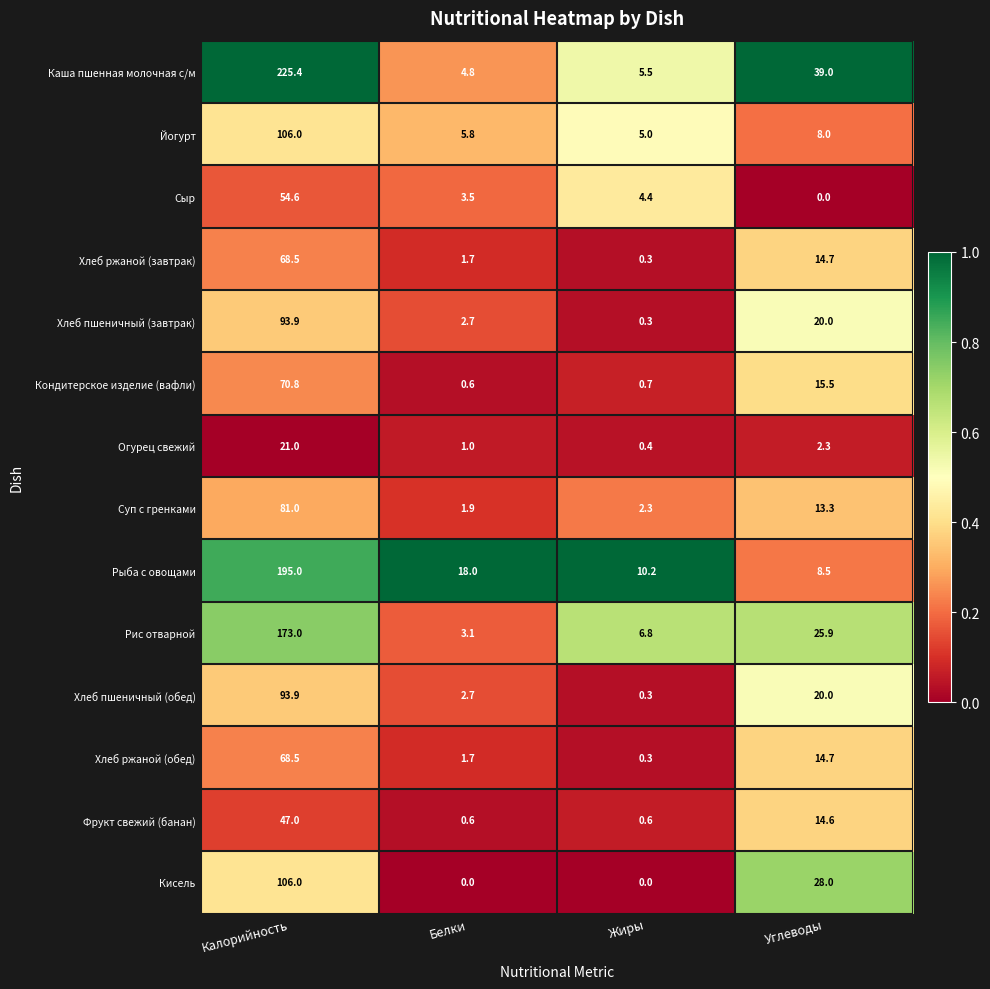

At which label is Хлеб ржаной (обед) closest to 34?

Углеводы